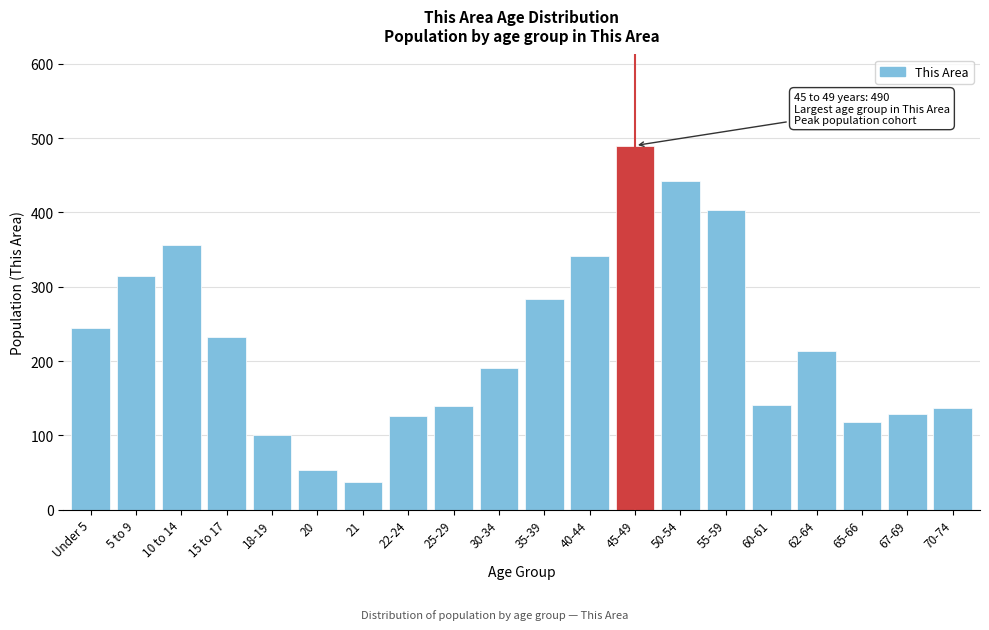

What is the value of the 6th bar from the left?

53